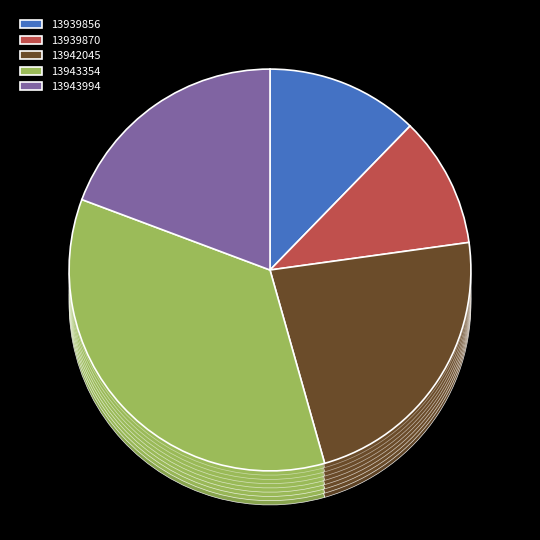

Which category has the biggest portion of the pie?

13943354